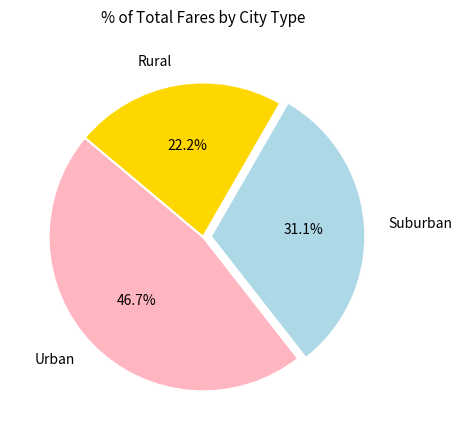

Combined, do Urban and Rural account for over 50%?

Yes